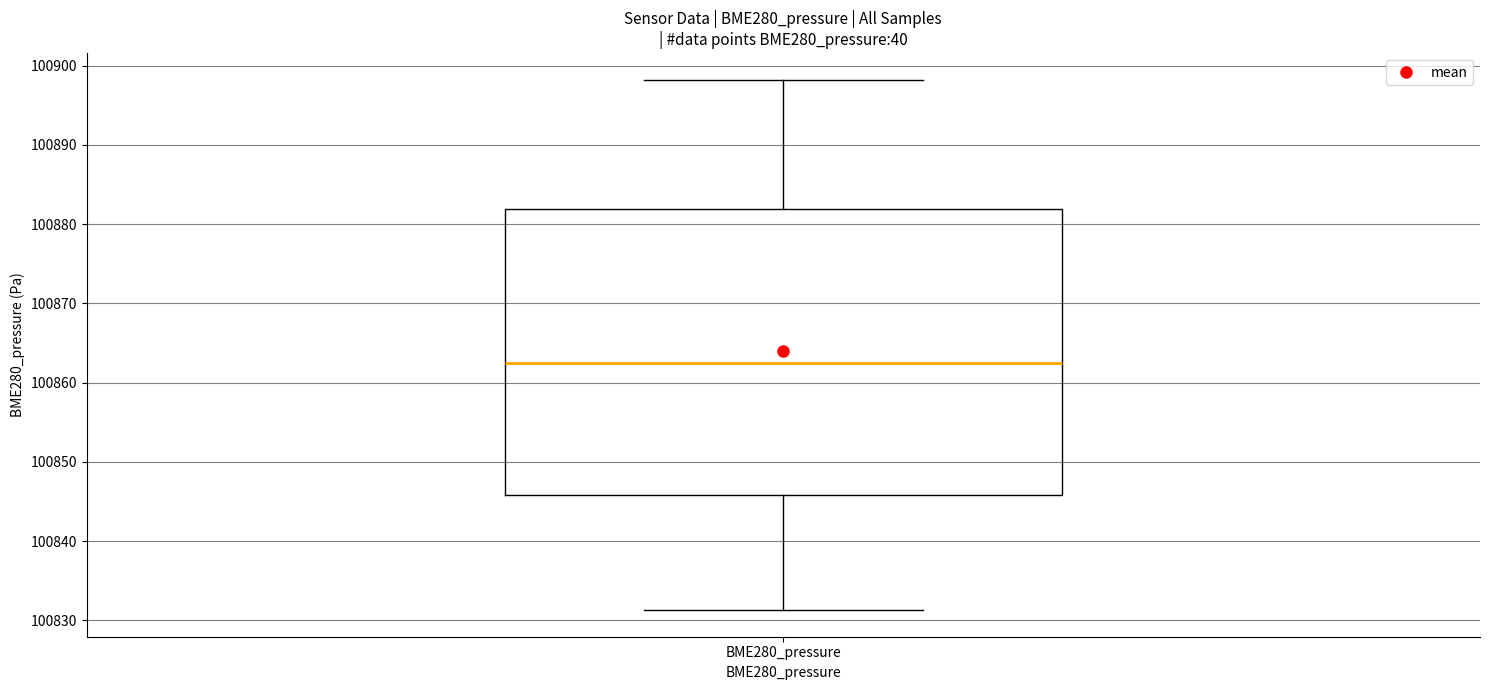

Transcribe this box plot: give where the median line is, the range the box spans, and where the two whiskers end, as read against the y-axis. The values are not printed on the chart, so give them approximately, as read against the axis.

median 100863, box 100846 to 100882, whiskers 100831 to 100898